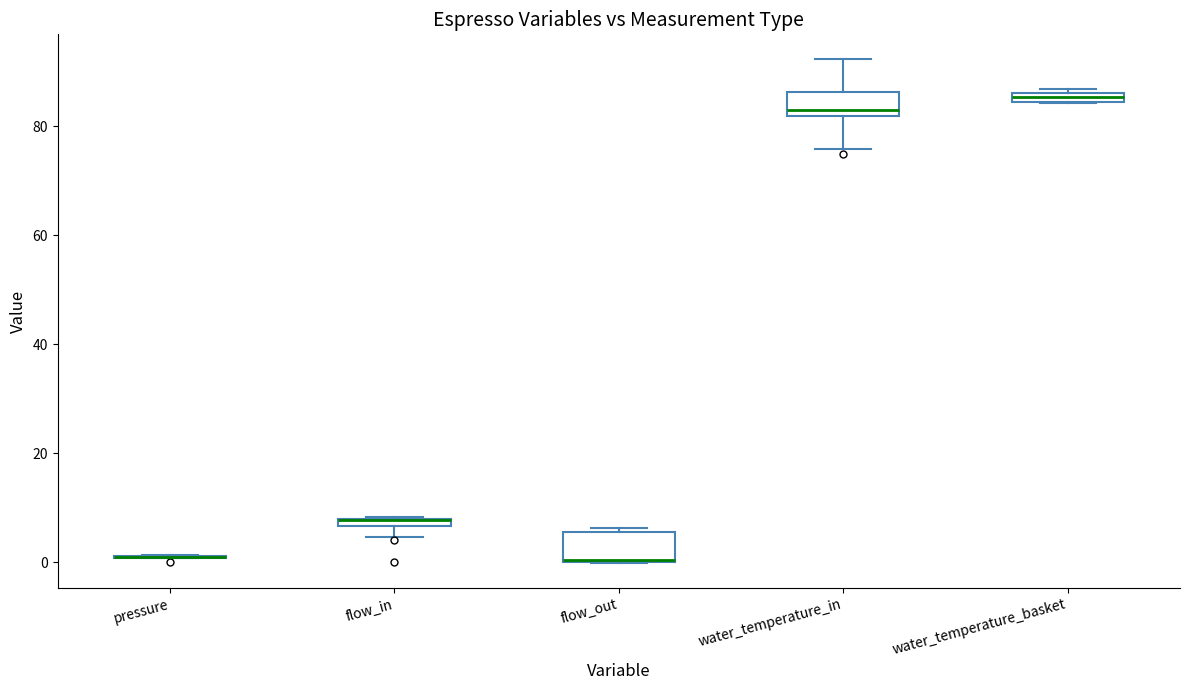

Where is the upper edge of the box for water_temperature_in on the y-axis? The values are not printed on the chart, so give them approximately, as read against the axis.

86